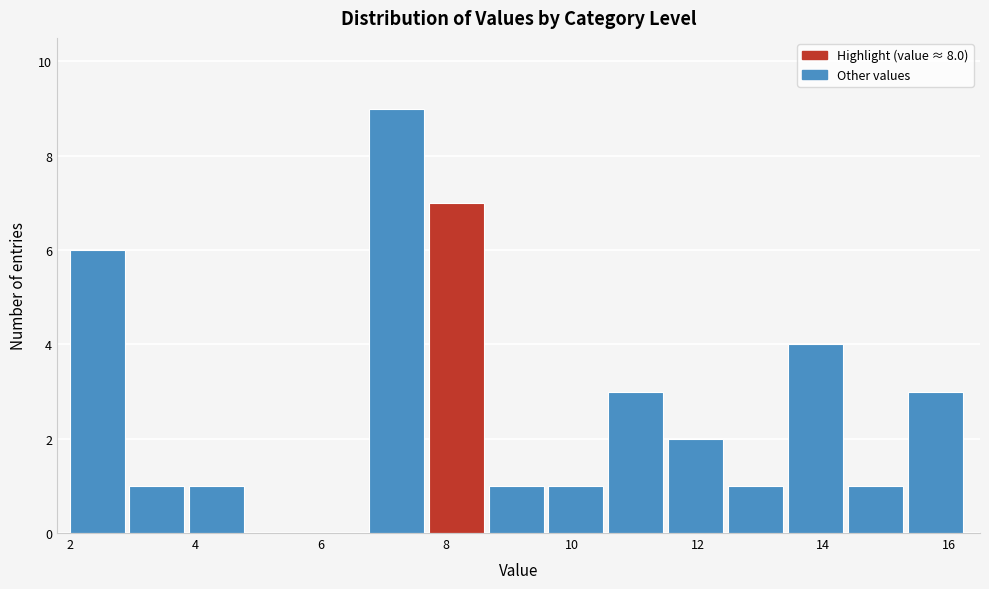

Reading left to right, transcribe this chart: for each bar, give the range it covers on the x-axis and its height. Neither the bar edges nor the heights are printed on the chart, so give them approximately, as read against the axes.

2.0 to 3.0: 6
3.0 to 4.0: 1
4.0 to 4.8: 1
4.8 to 5.8: 0
5.8 to 6.8: 0
6.8 to 7.8: 9
7.8 to 8.6: 7
8.6 to 9.6: 1
9.6 to 10.6: 1
10.6 to 11.6: 3
11.6 to 12.4: 2
12.4 to 13.4: 1
13.4 to 14.4: 4
14.4 to 15.4: 1
15.4 to 16.4: 3